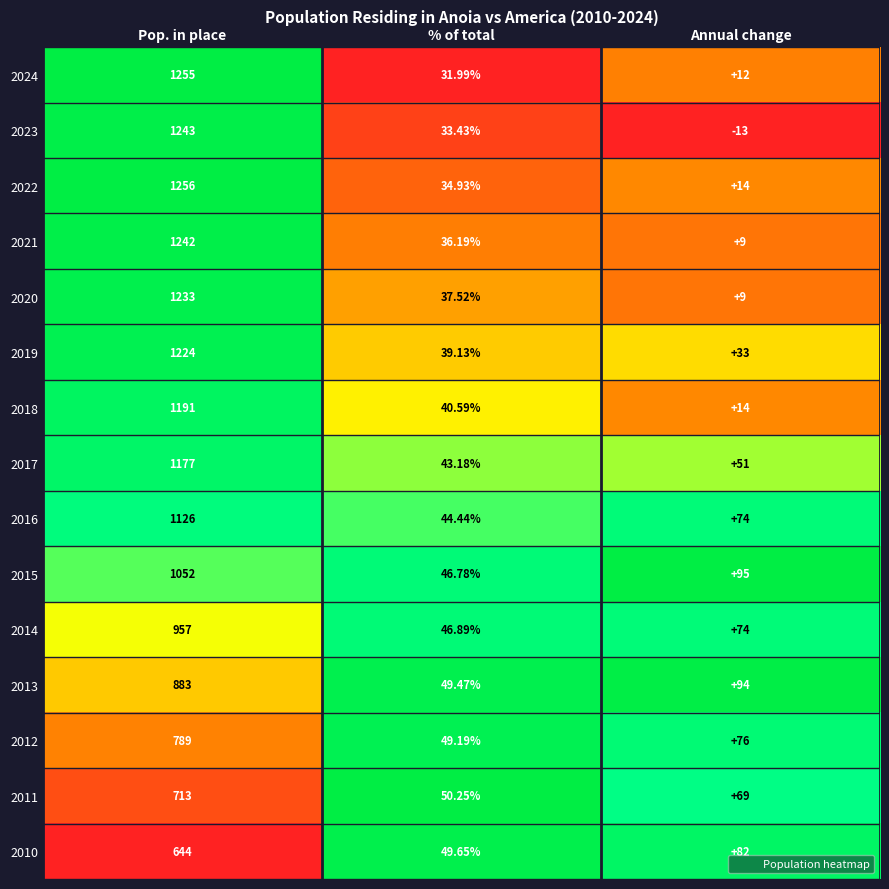

Which category has the lowest value across all series?

Annual change